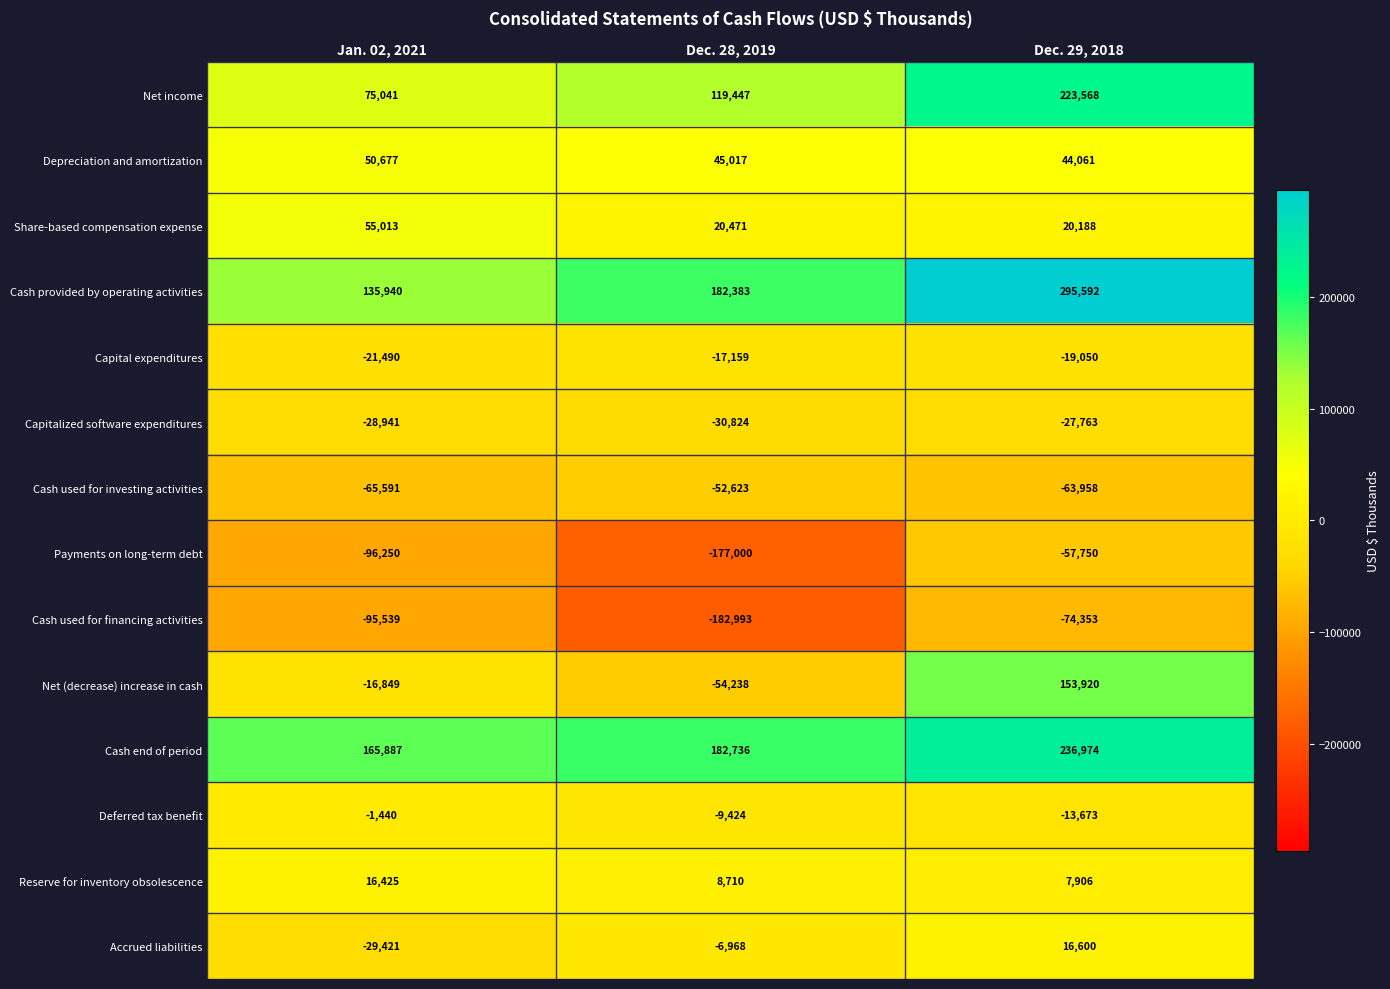

Between Dec. 28, 2019 and Dec. 29, 2018, which series saw the biggest shift?

Net (decrease) increase in cash